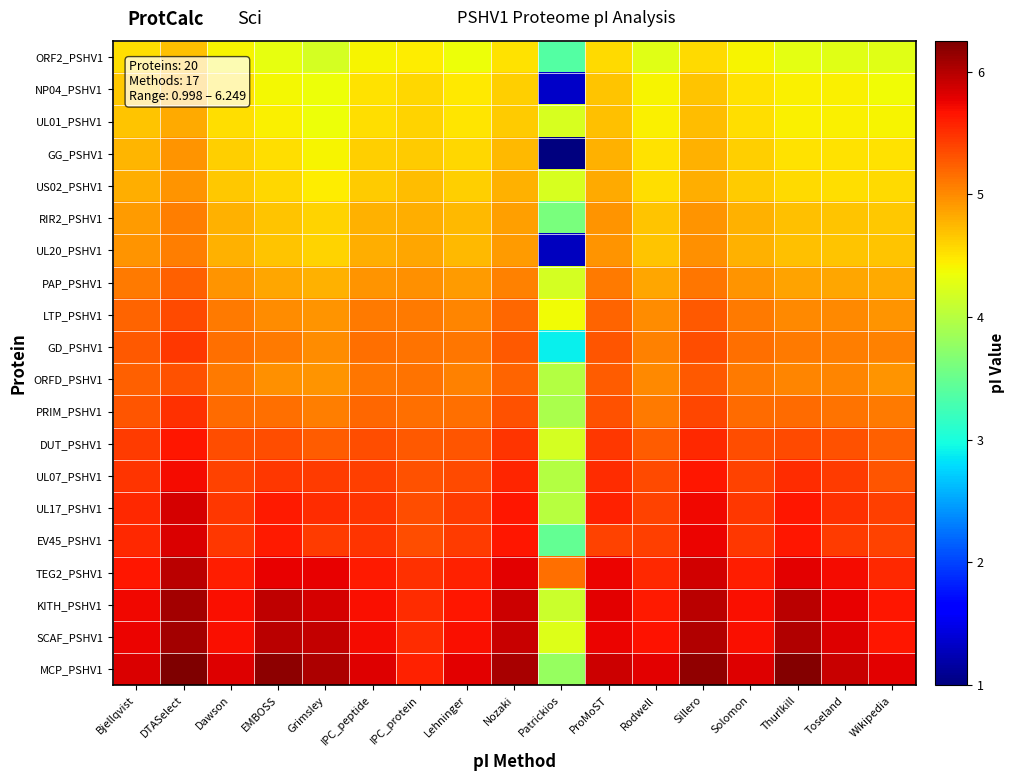

Reading left to right, list all the values displayed in this chart.

ORF2_PSHV1: Bjellqvist=4.5	DTASelect=4.7	Dawson=4.4	EMBOSS=4.3	Grimsley=4.2	IPC_peptide=4.4	IPC_protein=4.4	Lehninger=4.4	Nozaki=4.5	Patrickios=3.4	ProMoST=4.6	Rodwell=4.3	Sillero=4.6	Solomon=4.4	Thurlkill=4.3	Toseland=4.3	Wikipedia=4.3
NP04_PSHV1: Bjellqvist=4.7	DTASelect=4.8	Dawson=4.5	EMBOSS=4.4	Grimsley=4.3	IPC_peptide=4.5	IPC_protein=4.6	Lehninger=4.5	Nozaki=4.6	Patrickios=1.3	ProMoST=4.7	Rodwell=4.4	Sillero=4.7	Solomon=4.5	Thurlkill=4.4	Toseland=4.4	Wikipedia=4.4
UL01_PSHV1: Bjellqvist=4.7	DTASelect=4.8	Dawson=4.5	EMBOSS=4.4	Grimsley=4.3	IPC_peptide=4.5	IPC_protein=4.6	Lehninger=4.5	Nozaki=4.6	Patrickios=4.2	ProMoST=4.7	Rodwell=4.4	Sillero=4.7	Solomon=4.5	Thurlkill=4.4	Toseland=4.4	Wikipedia=4.4
GG_PSHV1: Bjellqvist=4.8	DTASelect=4.9	Dawson=4.6	EMBOSS=4.5	Grimsley=4.4	IPC_peptide=4.6	IPC_protein=4.6	Lehninger=4.6	Nozaki=4.7	Patrickios=1.0	ProMoST=4.8	Rodwell=4.5	Sillero=4.8	Solomon=4.6	Thurlkill=4.5	Toseland=4.5	Wikipedia=4.5
US02_PSHV1: Bjellqvist=4.8	DTASelect=5.0	Dawson=4.7	EMBOSS=4.6	Grimsley=4.4	IPC_peptide=4.6	IPC_protein=4.7	Lehninger=4.6	Nozaki=4.8	Patrickios=4.2	ProMoST=4.8	Rodwell=4.5	Sillero=4.8	Solomon=4.6	Thurlkill=4.6	Toseland=4.5	Wikipedia=4.6
RIR2_PSHV1: Bjellqvist=4.9	DTASelect=5.1	Dawson=4.8	EMBOSS=4.7	Grimsley=4.6	IPC_peptide=4.8	IPC_protein=4.8	Lehninger=4.7	Nozaki=4.9	Patrickios=3.6	ProMoST=4.9	Rodwell=4.7	Sillero=5.0	Solomon=4.8	Thurlkill=4.7	Toseland=4.7	Wikipedia=4.7
UL20_PSHV1: Bjellqvist=4.9	DTASelect=5.1	Dawson=4.8	EMBOSS=4.7	Grimsley=4.6	IPC_peptide=4.8	IPC_protein=4.8	Lehninger=4.7	Nozaki=4.9	Patrickios=1.3	ProMoST=5.0	Rodwell=4.7	Sillero=5.0	Solomon=4.8	Thurlkill=4.7	Toseland=4.7	Wikipedia=4.7
PAP_PSHV1: Bjellqvist=5.1	DTASelect=5.2	Dawson=4.9	EMBOSS=4.9	Grimsley=4.8	IPC_peptide=5.0	IPC_protein=5.0	Lehninger=4.9	Nozaki=5.1	Patrickios=4.2	ProMoST=5.1	Rodwell=4.8	Sillero=5.1	Solomon=4.9	Thurlkill=4.9	Toseland=4.9	Wikipedia=4.8
LTP_PSHV1: Bjellqvist=5.2	DTASelect=5.4	Dawson=5.1	EMBOSS=5.0	Grimsley=4.9	IPC_peptide=5.1	IPC_protein=5.1	Lehninger=5.0	Nozaki=5.2	Patrickios=4.4	ProMoST=5.2	Rodwell=5.0	Sillero=5.3	Solomon=5.1	Thurlkill=5.0	Toseland=5.0	Wikipedia=5.0
GD_PSHV1: Bjellqvist=5.3	DTASelect=5.5	Dawson=5.1	EMBOSS=5.1	Grimsley=5.0	IPC_peptide=5.2	IPC_protein=5.1	Lehninger=5.1	Nozaki=5.3	Patrickios=2.9	ProMoST=5.3	Rodwell=5.1	Sillero=5.3	Solomon=5.1	Thurlkill=5.1	Toseland=5.1	Wikipedia=5.0
ORFD_PSHV1: Bjellqvist=5.2	DTASelect=5.3	Dawson=5.1	EMBOSS=5.0	Grimsley=5.0	IPC_peptide=5.1	IPC_protein=5.1	Lehninger=5.0	Nozaki=5.2	Patrickios=4.0	ProMoST=5.2	Rodwell=5.0	Sillero=5.3	Solomon=5.1	Thurlkill=5.0	Toseland=5.0	Wikipedia=4.9
PRIM_PSHV1: Bjellqvist=5.3	DTASelect=5.5	Dawson=5.2	EMBOSS=5.1	Grimsley=5.1	IPC_peptide=5.2	IPC_protein=5.2	Lehninger=5.1	Nozaki=5.3	Patrickios=3.9	ProMoST=5.3	Rodwell=5.1	Sillero=5.4	Solomon=5.2	Thurlkill=5.2	Toseland=5.1	Wikipedia=5.1
DUT_PSHV1: Bjellqvist=5.4	DTASelect=5.7	Dawson=5.3	EMBOSS=5.3	Grimsley=5.3	IPC_peptide=5.3	IPC_protein=5.3	Lehninger=5.3	Nozaki=5.5	Patrickios=4.2	ProMoST=5.5	Rodwell=5.3	Sillero=5.5	Solomon=5.3	Thurlkill=5.4	Toseland=5.3	Wikipedia=5.2
UL07_PSHV1: Bjellqvist=5.5	DTASelect=5.7	Dawson=5.4	EMBOSS=5.5	Grimsley=5.4	IPC_peptide=5.4	IPC_protein=5.3	Lehninger=5.4	Nozaki=5.6	Patrickios=4.0	ProMoST=5.5	Rodwell=5.3	Sillero=5.7	Solomon=5.4	Thurlkill=5.5	Toseland=5.4	Wikipedia=5.3
UL17_PSHV1: Bjellqvist=5.5	DTASelect=5.8	Dawson=5.5	EMBOSS=5.6	Grimsley=5.5	IPC_peptide=5.5	IPC_protein=5.3	Lehninger=5.4	Nozaki=5.7	Patrickios=4.0	ProMoST=5.6	Rodwell=5.4	Sillero=5.7	Solomon=5.5	Thurlkill=5.7	Toseland=5.5	Wikipedia=5.4
EV45_PSHV1: Bjellqvist=5.5	DTASelect=5.8	Dawson=5.5	EMBOSS=5.6	Grimsley=5.4	IPC_peptide=5.5	IPC_protein=5.3	Lehninger=5.4	Nozaki=5.7	Patrickios=3.5	ProMoST=5.4	Rodwell=5.4	Sillero=5.7	Solomon=5.5	Thurlkill=5.7	Toseland=5.4	Wikipedia=5.4
TEG2_PSHV1: Bjellqvist=5.7	DTASelect=6.0	Dawson=5.6	EMBOSS=5.8	Grimsley=5.8	IPC_peptide=5.6	IPC_protein=5.5	Lehninger=5.6	Nozaki=5.8	Patrickios=5.2	ProMoST=5.7	Rodwell=5.5	Sillero=5.9	Solomon=5.6	Thurlkill=5.8	Toseland=5.7	Wikipedia=5.5
KITH_PSHV1: Bjellqvist=5.7	DTASelect=6.1	Dawson=5.7	EMBOSS=5.9	Grimsley=5.8	IPC_peptide=5.7	IPC_protein=5.5	Lehninger=5.7	Nozaki=5.9	Patrickios=4.1	ProMoST=5.8	Rodwell=5.6	Sillero=6.0	Solomon=5.7	Thurlkill=6.0	Toseland=5.8	Wikipedia=5.6
SCAF_PSHV1: Bjellqvist=5.7	DTASelect=6.1	Dawson=5.7	EMBOSS=6.0	Grimsley=5.9	IPC_peptide=5.7	IPC_protein=5.5	Lehninger=5.7	Nozaki=5.9	Patrickios=4.2	ProMoST=5.7	Rodwell=5.7	Sillero=6.0	Solomon=5.7	Thurlkill=6.0	Toseland=5.8	Wikipedia=5.7
MCP_PSHV1: Bjellqvist=5.8	DTASelect=6.2	Dawson=5.8	EMBOSS=6.2	Grimsley=6.0	IPC_peptide=5.8	IPC_protein=5.6	Lehninger=5.8	Nozaki=6.1	Patrickios=3.8	ProMoST=5.9	Rodwell=5.8	Sillero=6.1	Solomon=5.8	Thurlkill=6.2	Toseland=5.9	Wikipedia=5.8